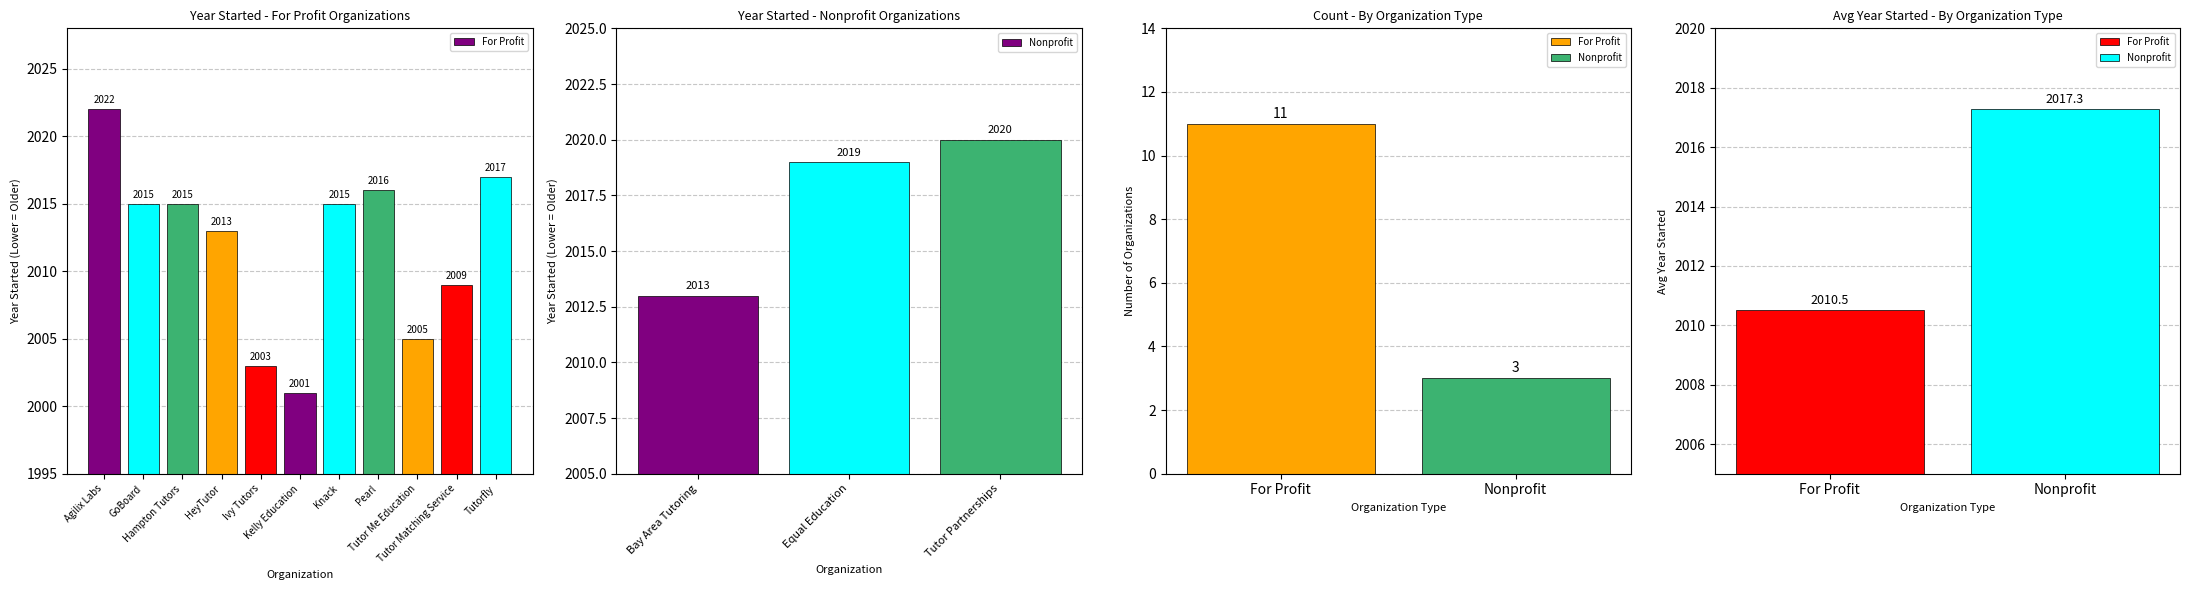

List the labels in order of value, largest first.

Agilix Labs, Tutorfly, Pearl, GoBoard, Hampton Tutors, Knack, HeyTutor, Tutor Matching Service, Tutor Me Education, Ivy Tutors, Kelly Education